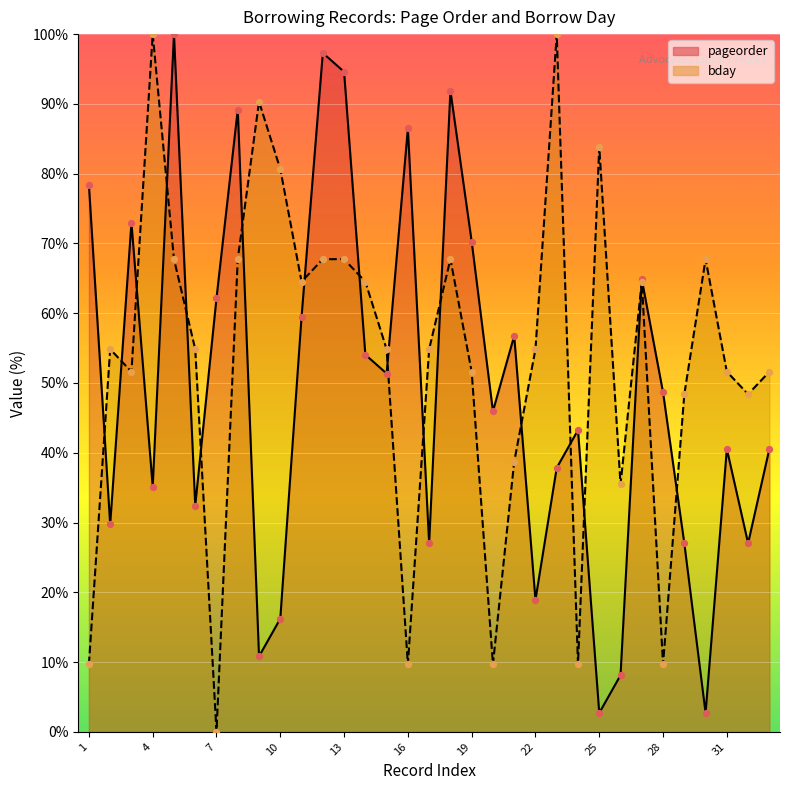

Which series contains the lowest Y value?

bday